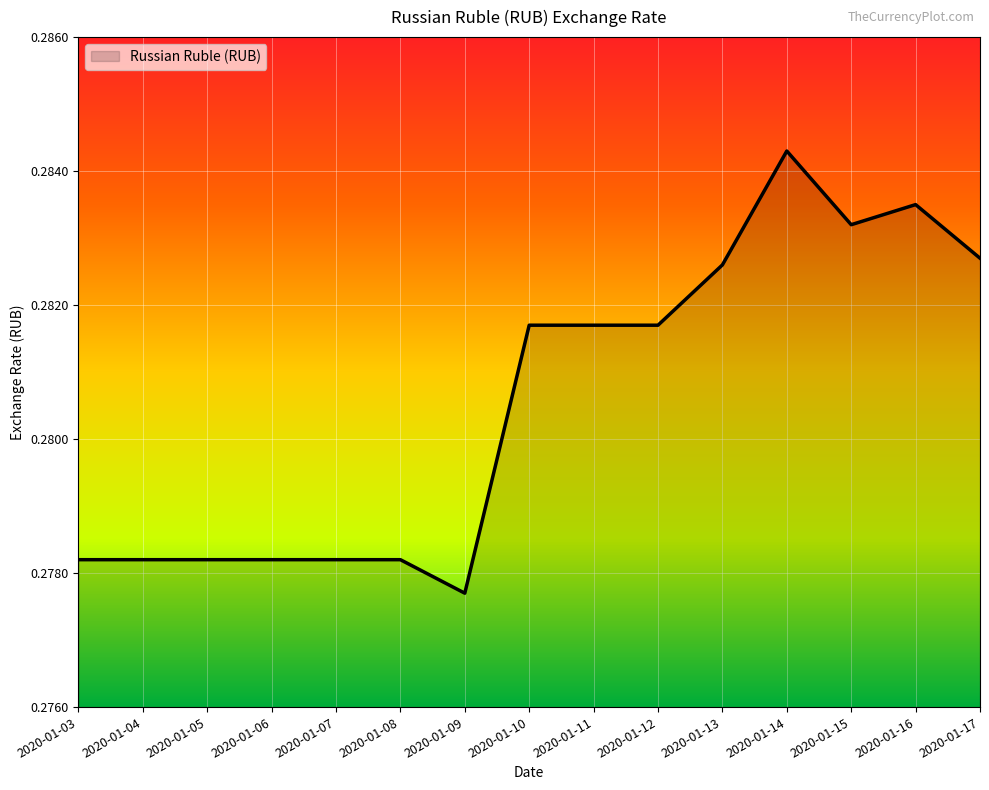

The value at 2020-01-07 is 0.2. True or false?

False